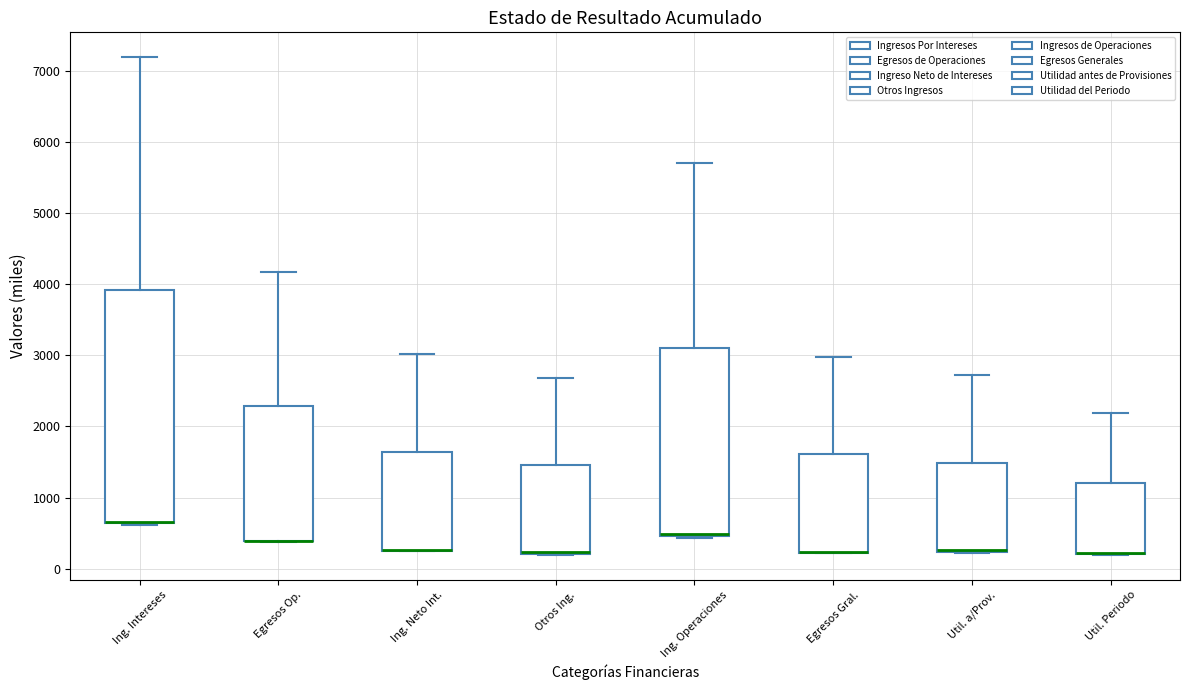

Reading left to right, transcribe this box plot: for each box, give where its median line is, the range the box spans, and where its two whiskers end, as read against the y-axis. The values are not printed on the chart, so give them approximately, as read against the axis.

Ing. Intereses: median 700 (drawn on the box's lower edge), box 600 to 3900, whiskers 600 to 7200
Egresos Op.: median 400 (drawn on the box's lower edge), box 400 to 2300, whiskers 400 to 4200
Ing. Neto Int.: median 300 (drawn on the box's lower edge), box 300 to 1600, whiskers 200 to 3000
Otros Ing.: median 200 (drawn on the box's lower edge), box 200 to 1500, whiskers 200 to 2700
Ing. Operaciones: median 500 (drawn on the box's lower edge), box 500 to 3100, whiskers 400 to 5700
Egresos Gral.: median 200 (drawn on the box's lower edge), box 200 to 1600, whiskers 200 to 3000
Util. a/Prov.: median 300 (drawn on the box's lower edge), box 200 to 1500, whiskers 200 to 2700
Util. Periodo: median 200 (drawn on the box's lower edge), box 200 to 1200, whiskers 200 to 2200